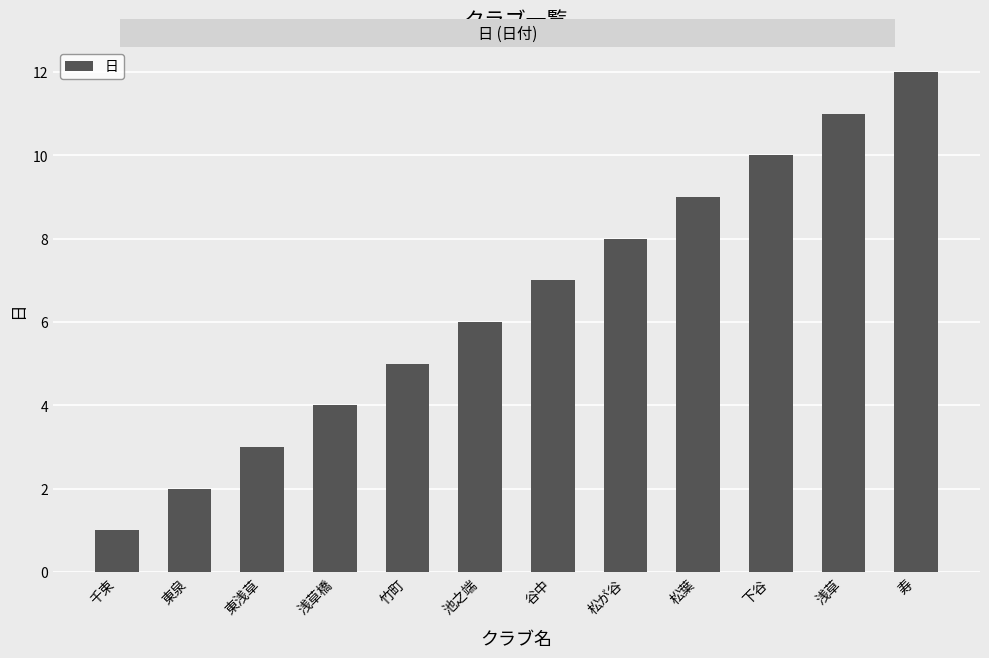

Is it true that the value at 東泉 is 1?

False